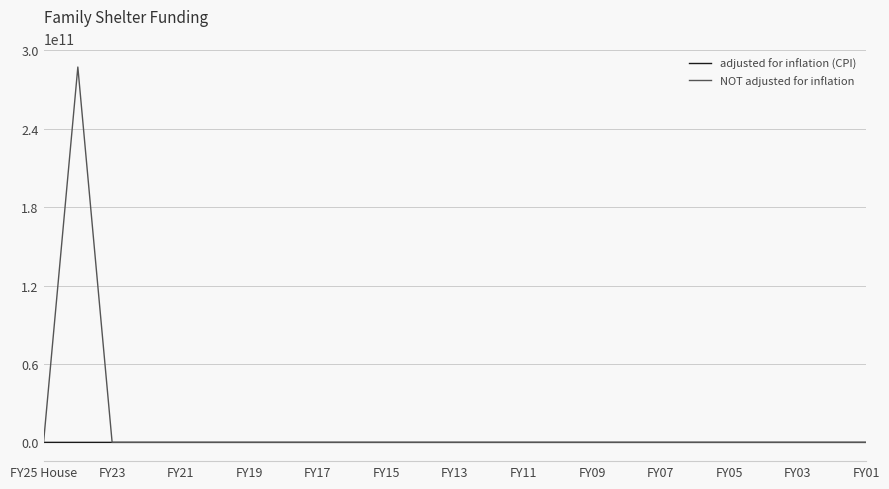

What is the maximum value shown in the chart?

287250000000